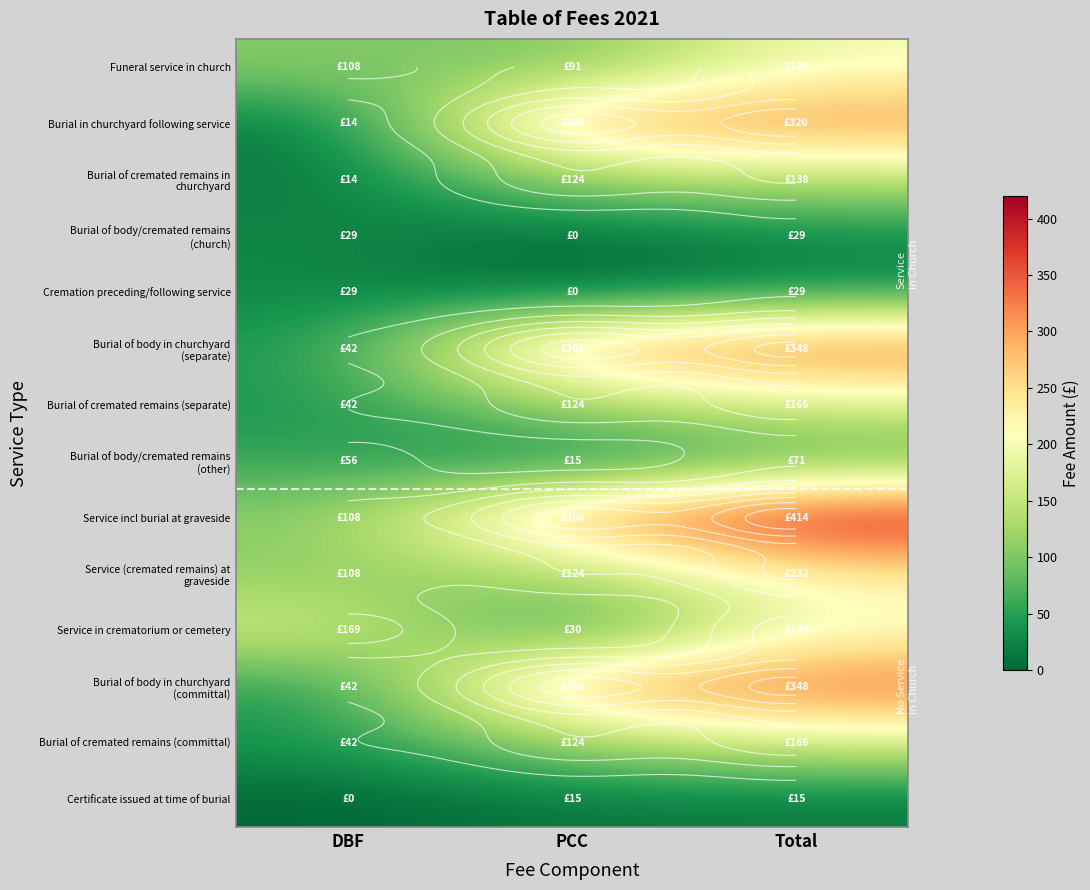

What is the difference between the Burial of body/cremated remains (other) values at DBF and PCC?

41